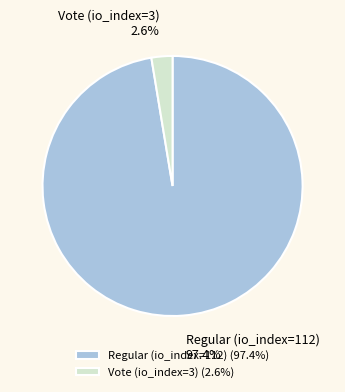

How many slices are in this pie chart?

2